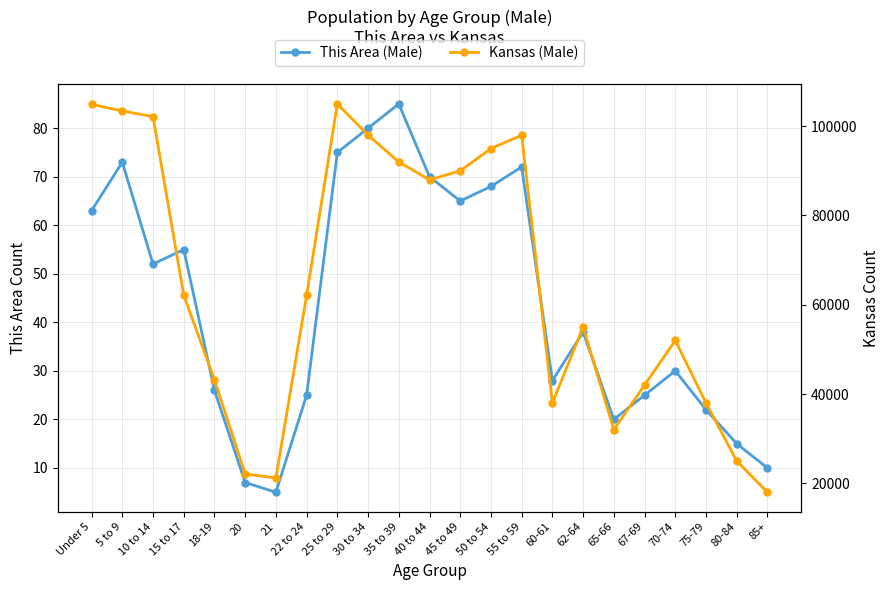

What is the total value across all series at 67-69?

42025